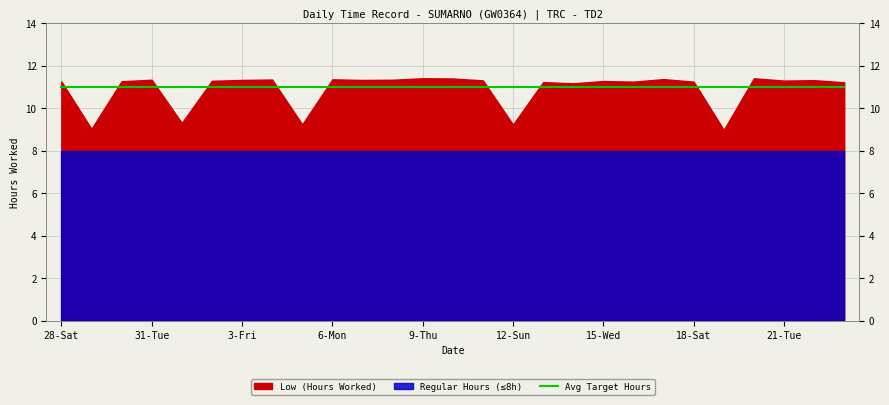

Where is the first local minimum?

29-Sun